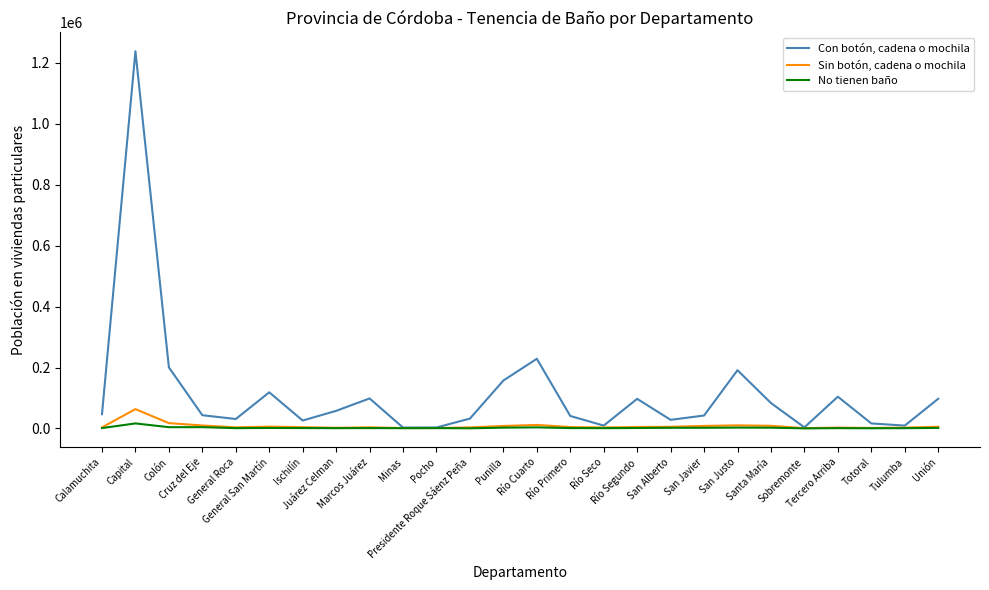

How many lines are shown in the chart?

3